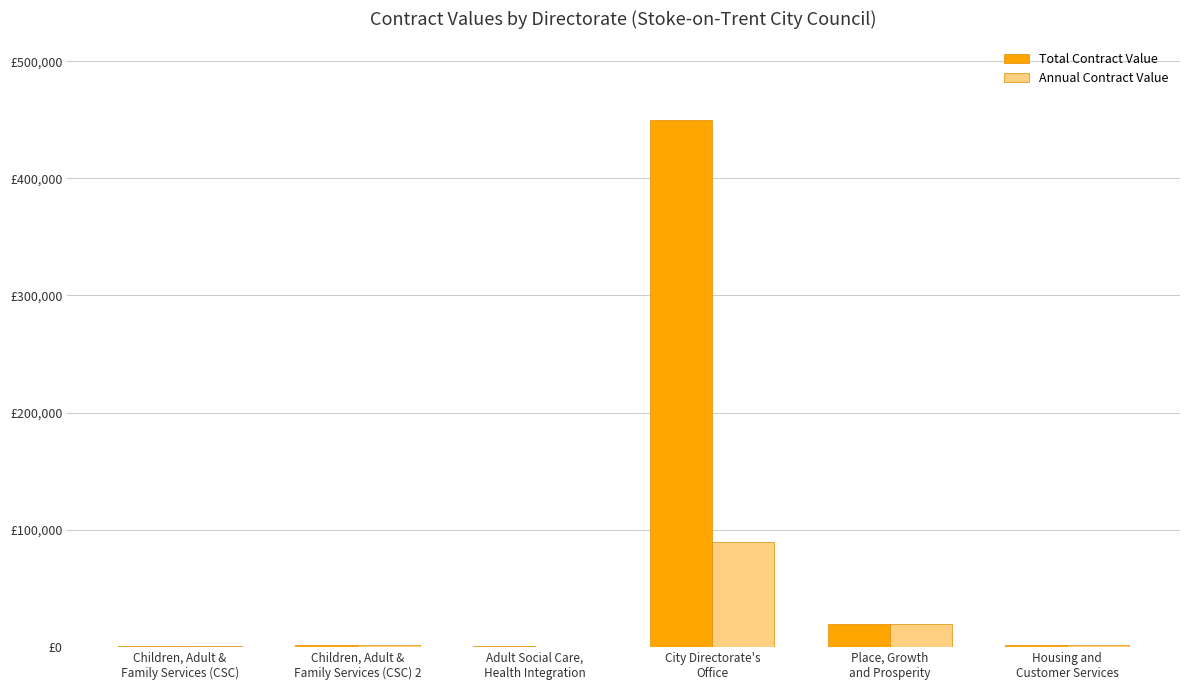

What are all the series names shown in the legend?

Total Contract Value, Annual Contract Value